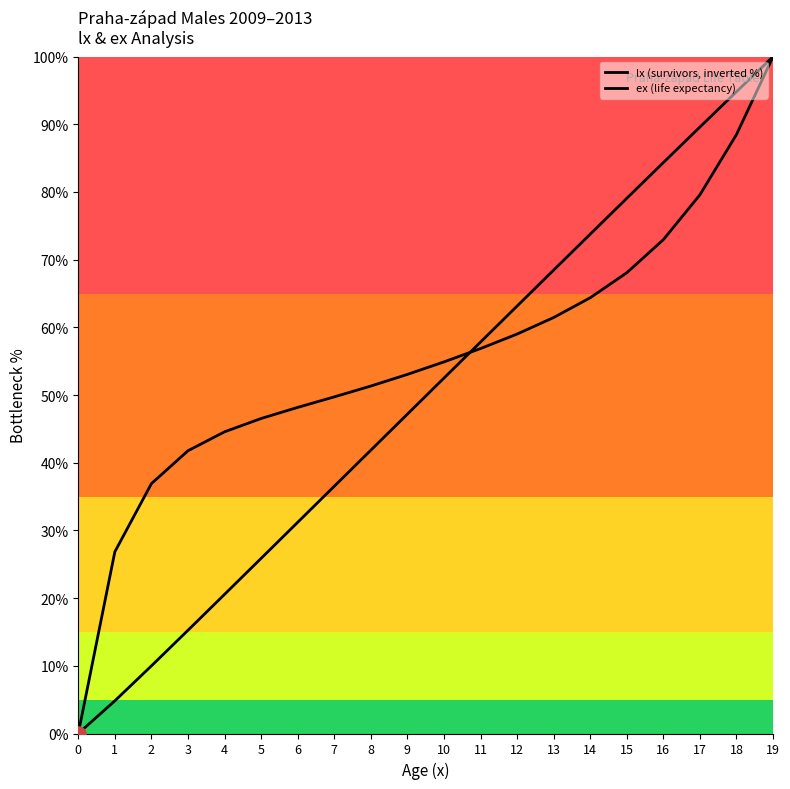

How many lines are shown in the chart?

2